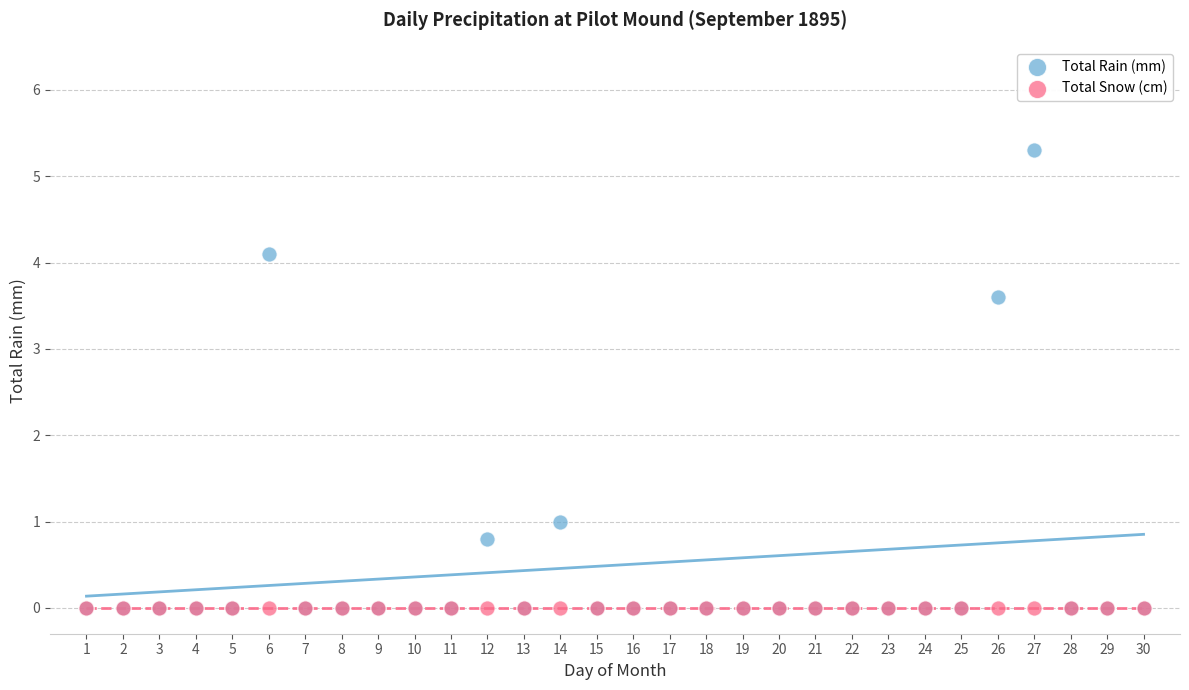

Across all series, what Y value is closest to 2?

1.0